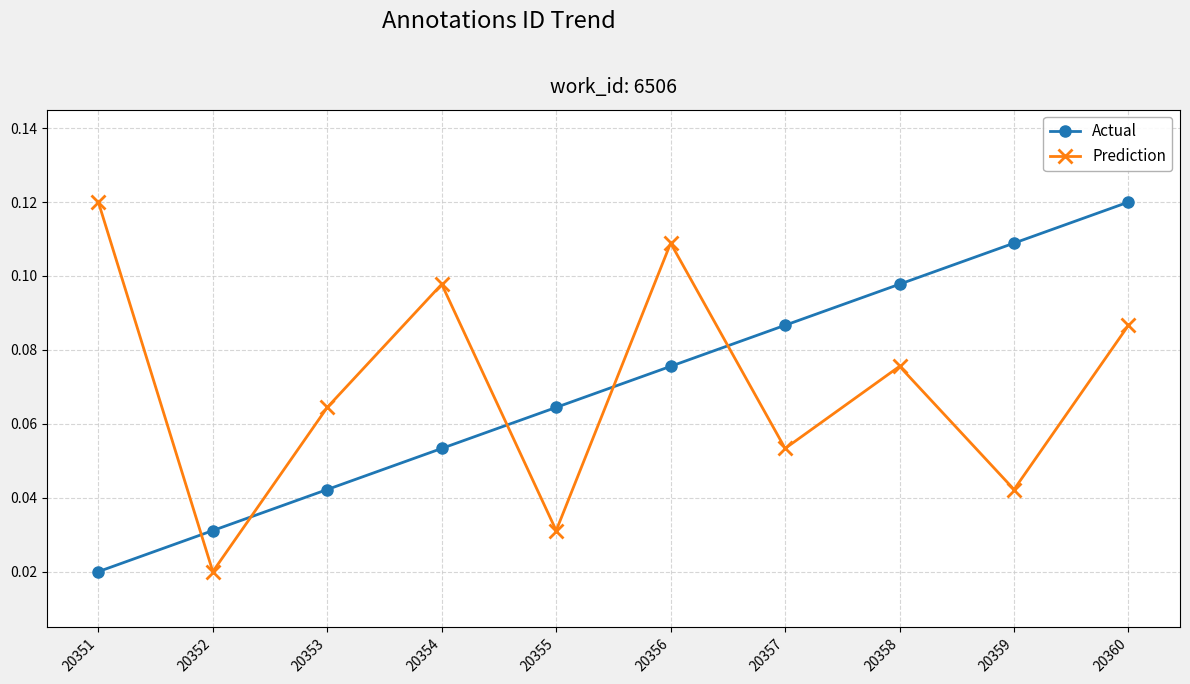

True or false: Actual has a value of 0.0 at 20358.

False